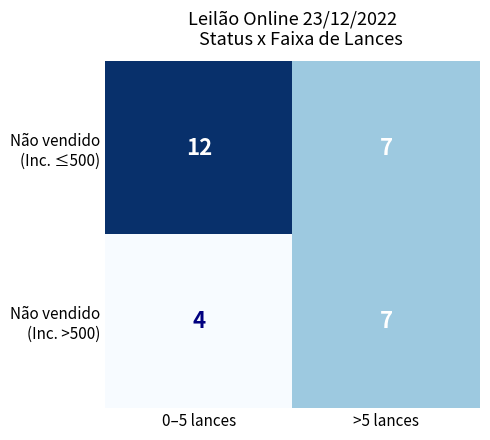

What is the total value across all series at 0–5 lances?

16